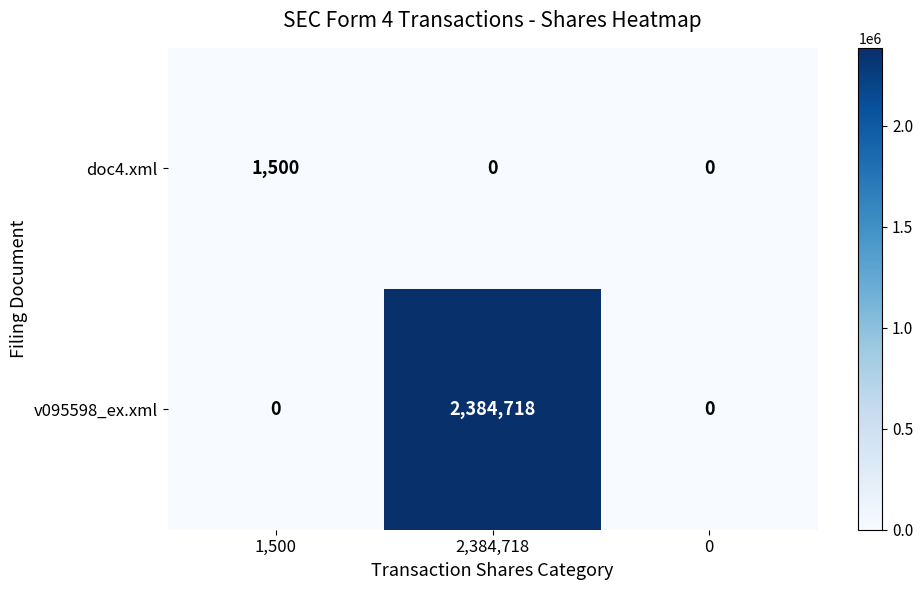

At which category does the chart reach its peak across all series?

2,384,718